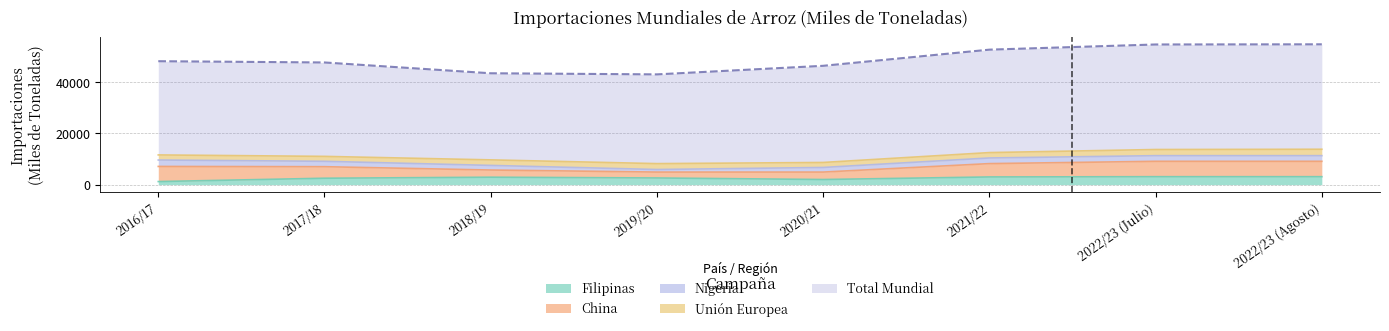

What is the label of the 1st point from the right?

2022/23 (Agosto)